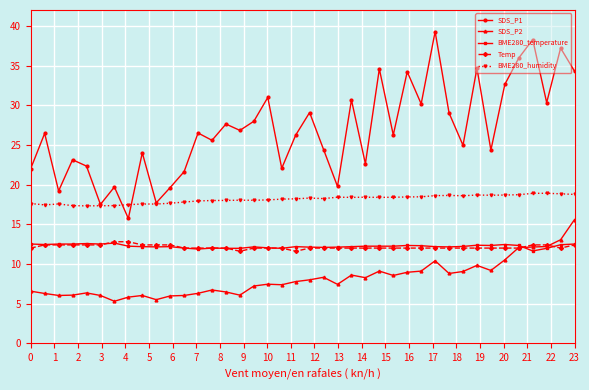

What is the value of the BME280_humidity point at the 8th from the left?

17.5